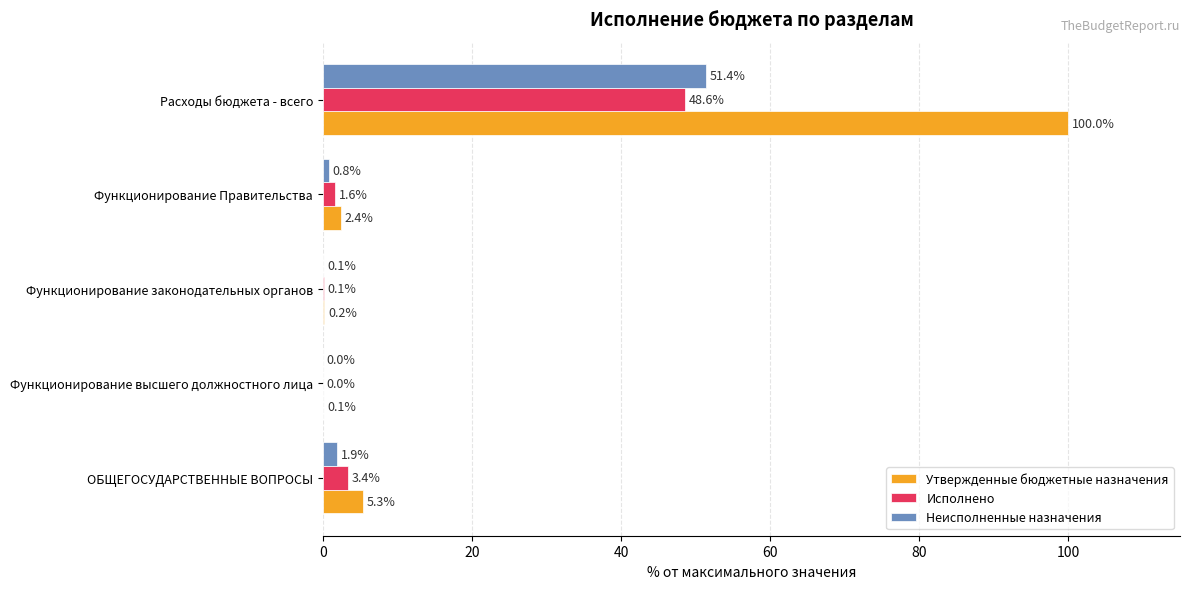

The Неисполненные назначения series shows 0.8 at Функционирование Правительства. True or false?

True